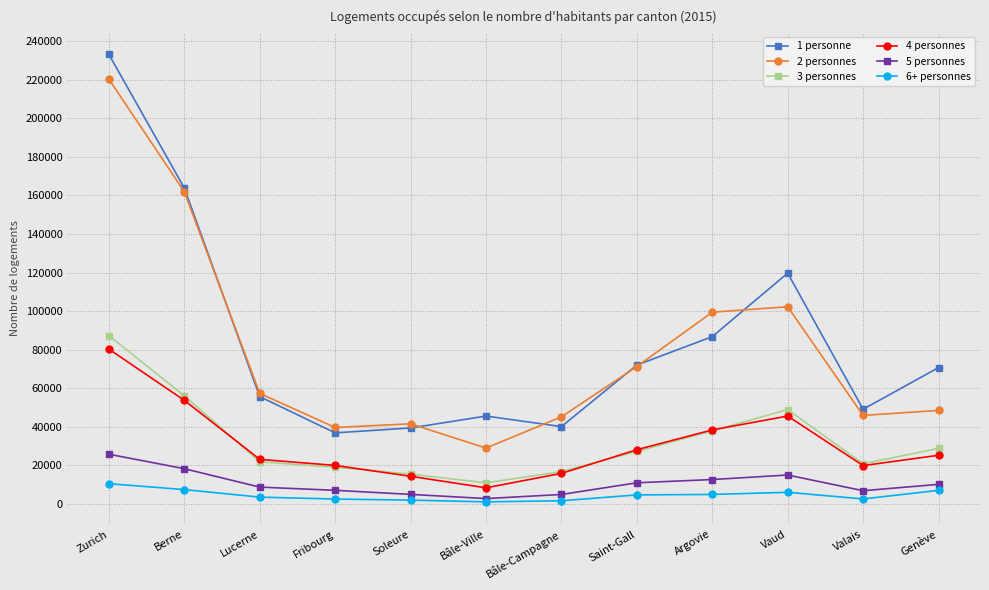

Which category has the highest value across all series?

Zurich